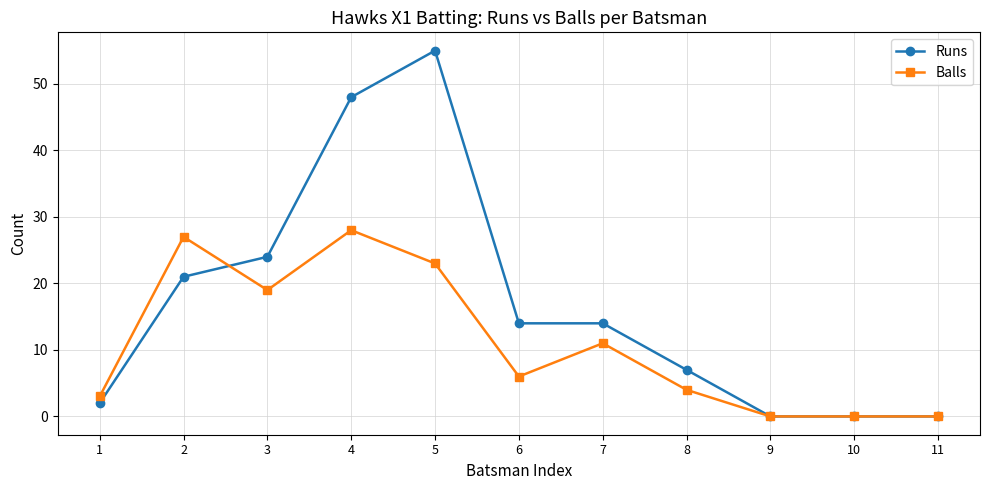

The Runs series shows 14 at 7. True or false?

True